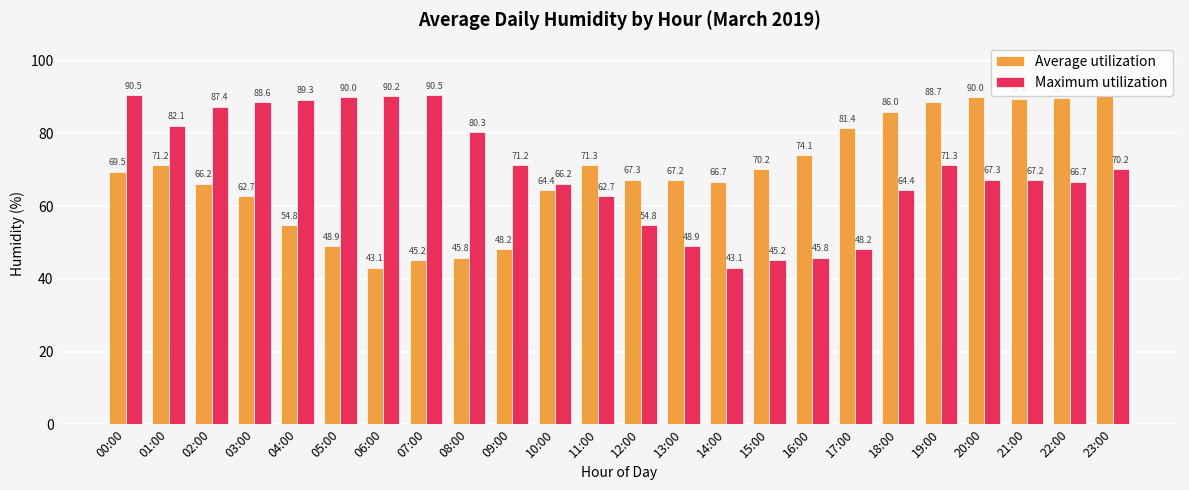

Is it true that Average utilization equals 71.3 at 11:00?

True